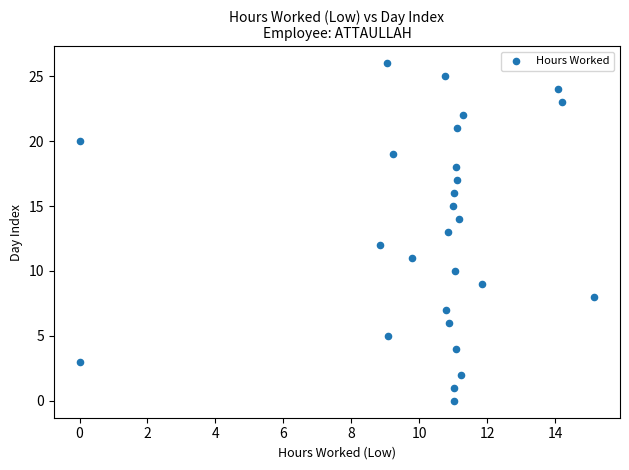

What is the range of Y values (max minus min)?

26